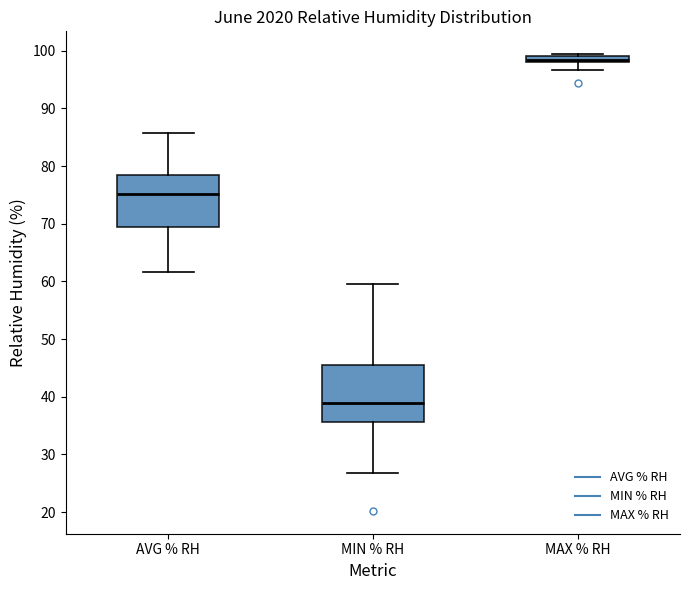

Where is the lower edge of the box for MAX % RH on the y-axis? The values are not printed on the chart, so give them approximately, as read against the axis.

98